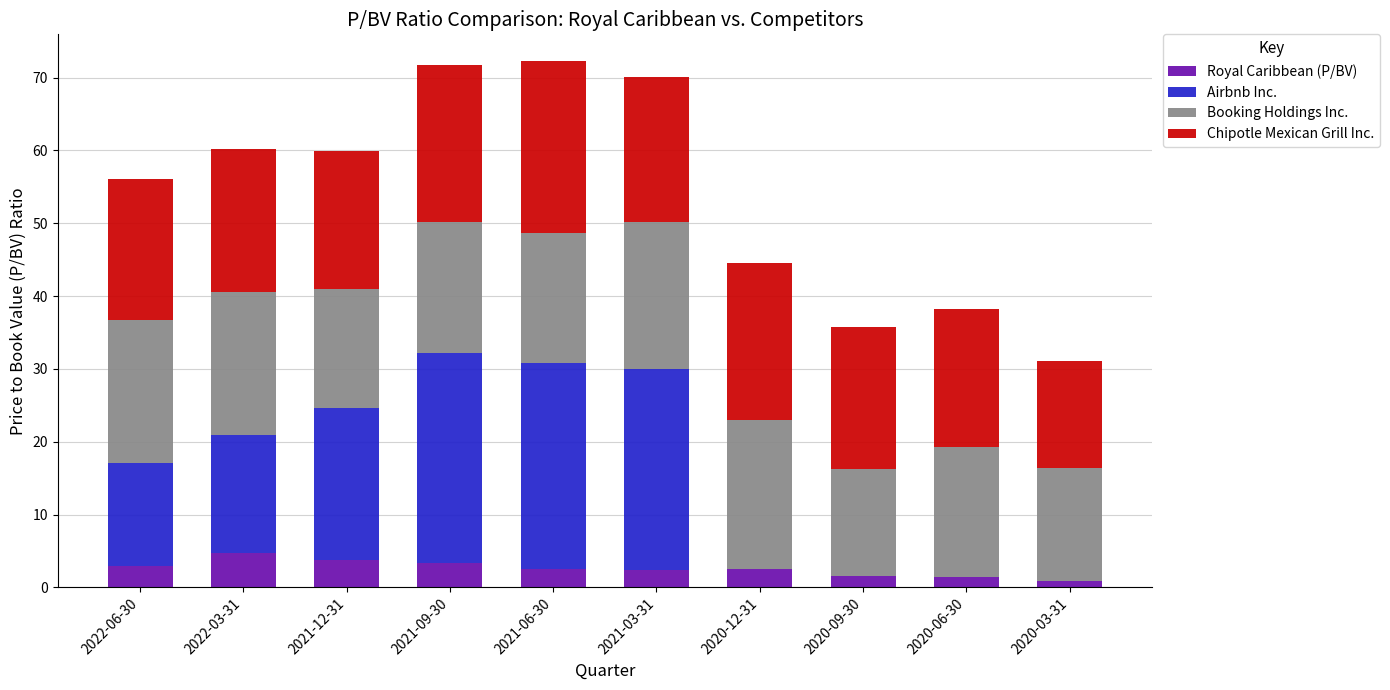

Are the bars grouped side by side (vs. stacked)?

No